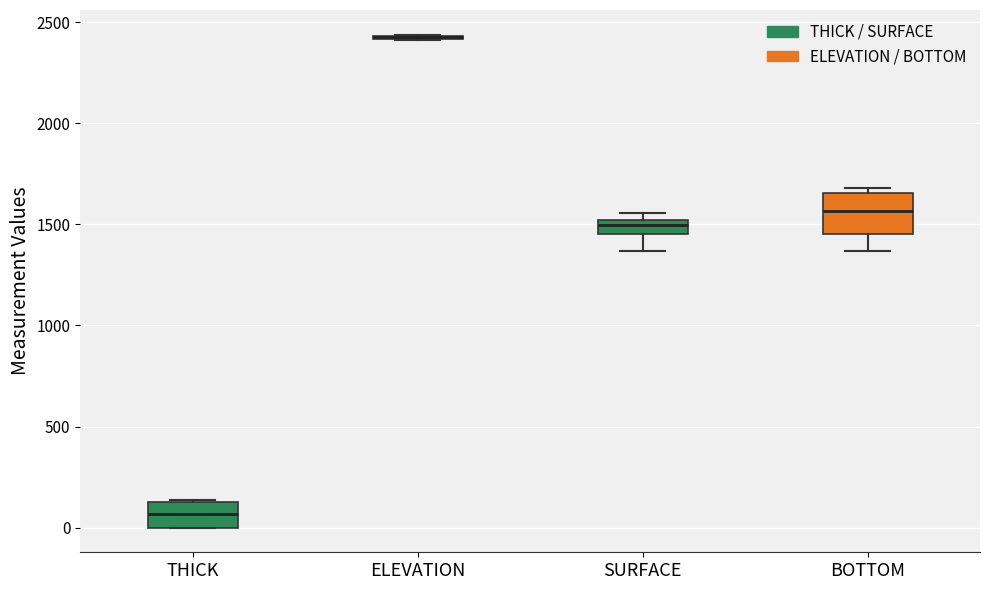

Which box is the tallest, from its lower edge to its upper edge?

BOTTOM